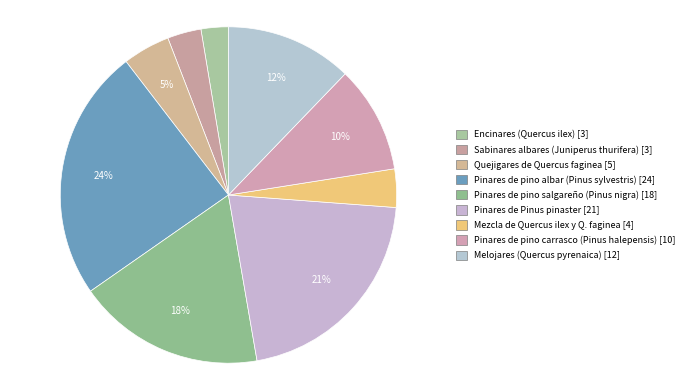

Is it true that Mezcla de Quercus ilex y Q. faginea is 4% of the pie?

True